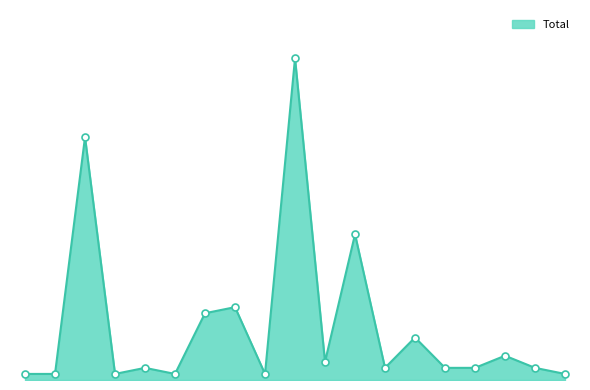

Does the chart have visible grid lines?

No